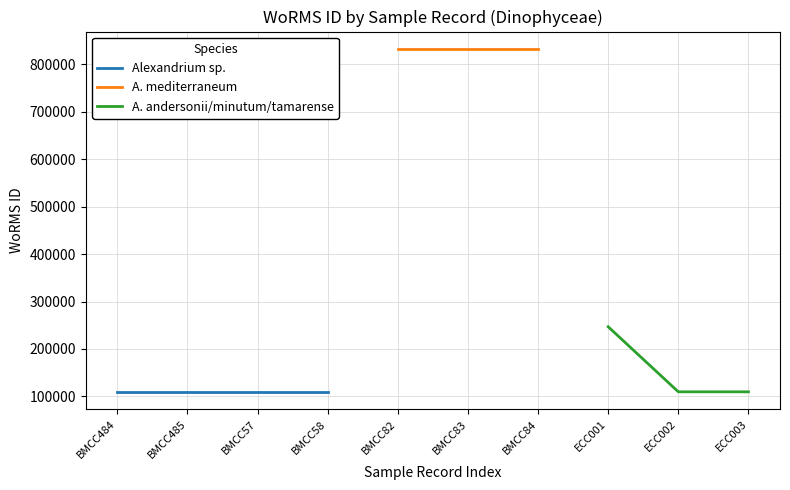

Approximately how many times larger is the value at BMCC58 compared to BMCC82?

0.1